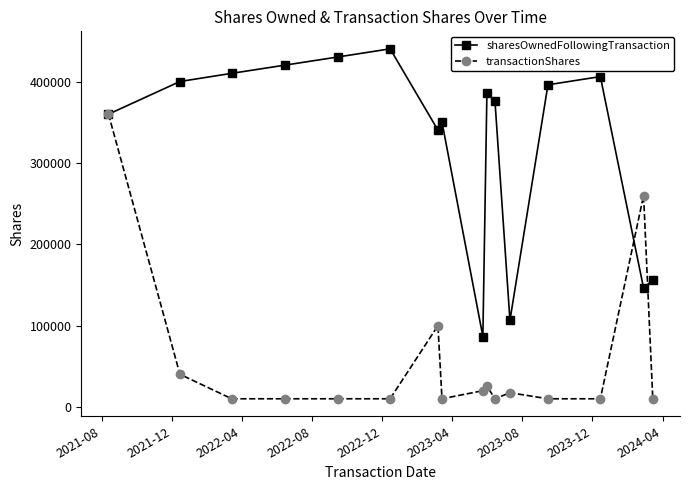

At how many categories does at least one series exceed 169128?

13